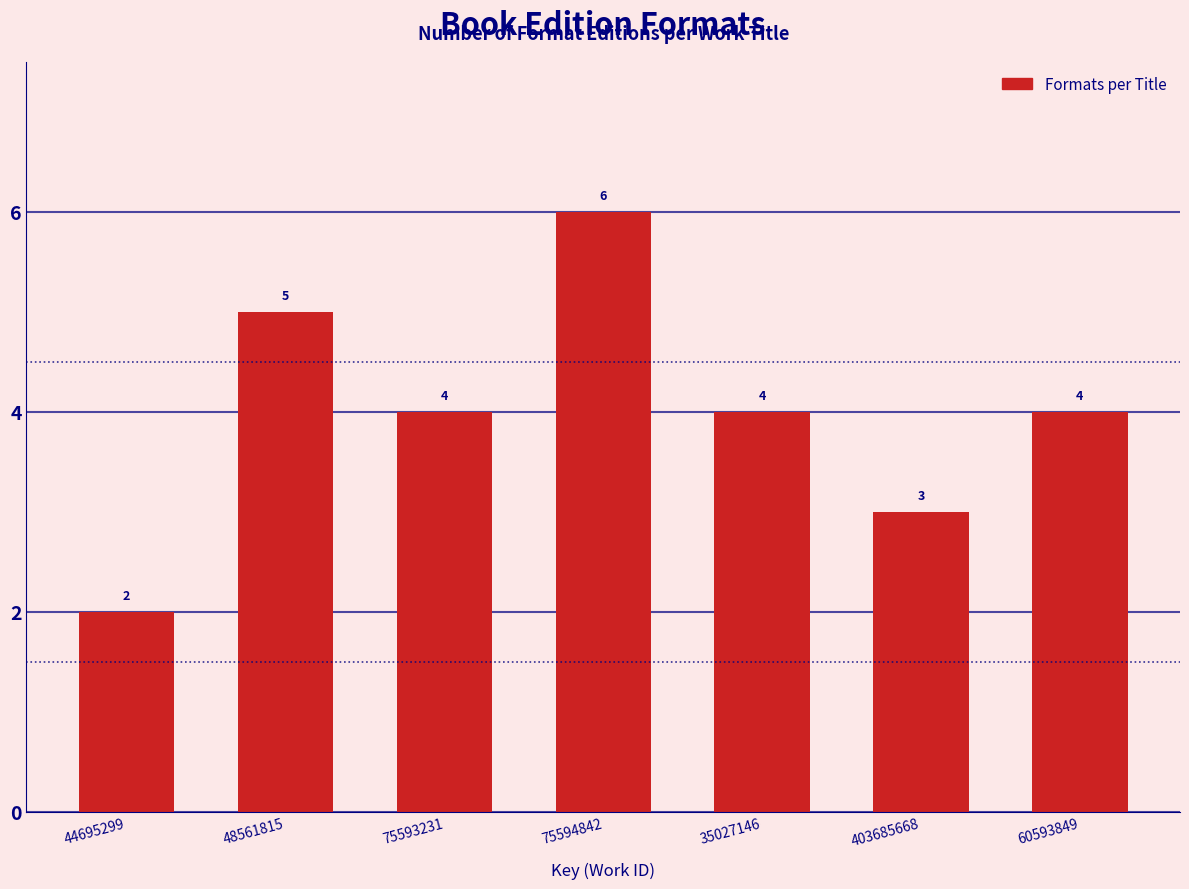

Reading right to left, transcribe all the data shown in this chart.

4	3	4	6	4	5	2